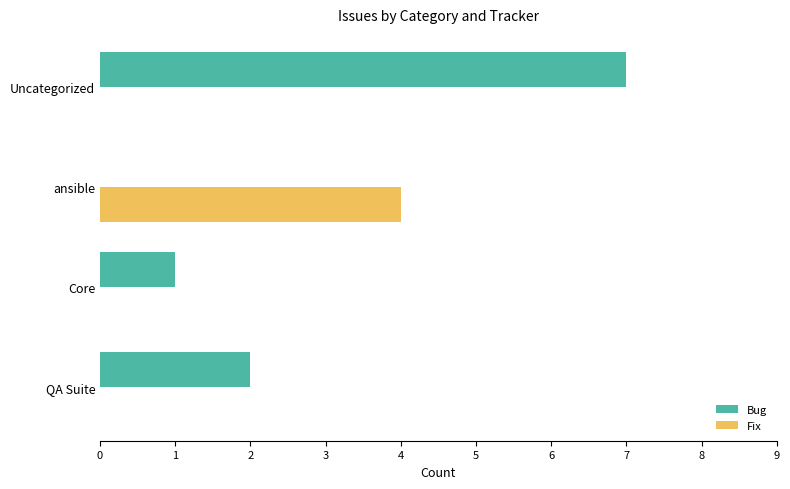

Is it true that Fix equals 4 at ansible?

True